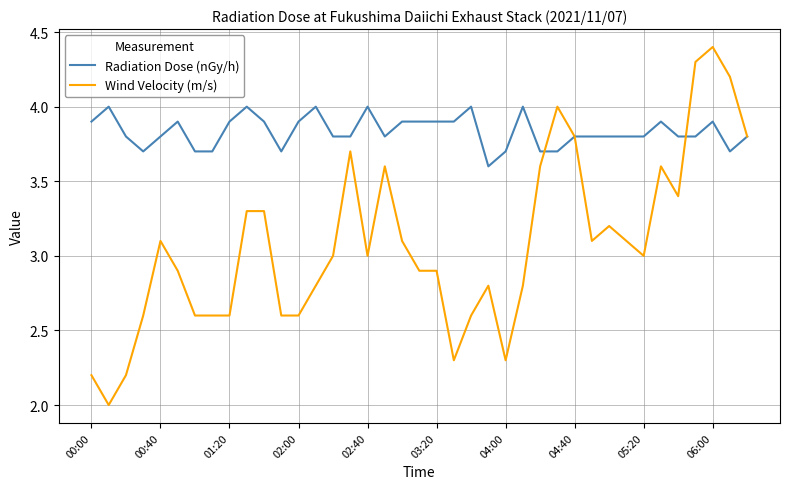

What is the minimum value for Radiation Dose (nGy/h)?

3.6